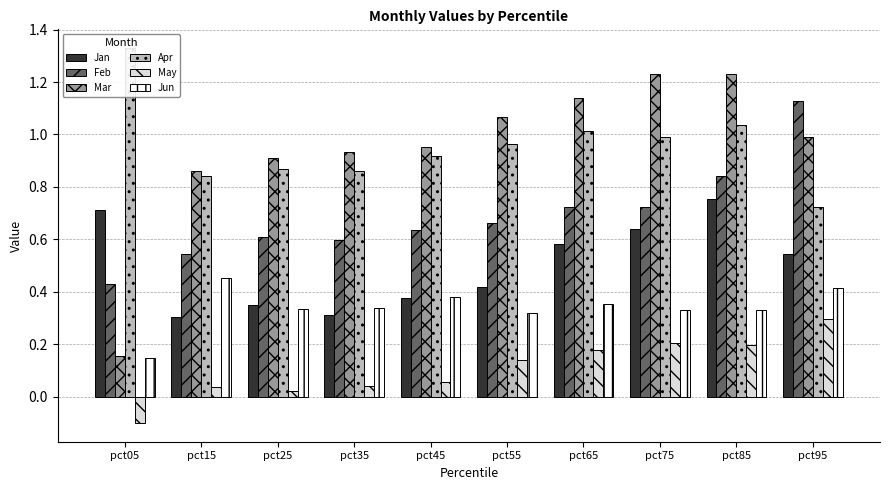

Count the number of categories in the chart.

10